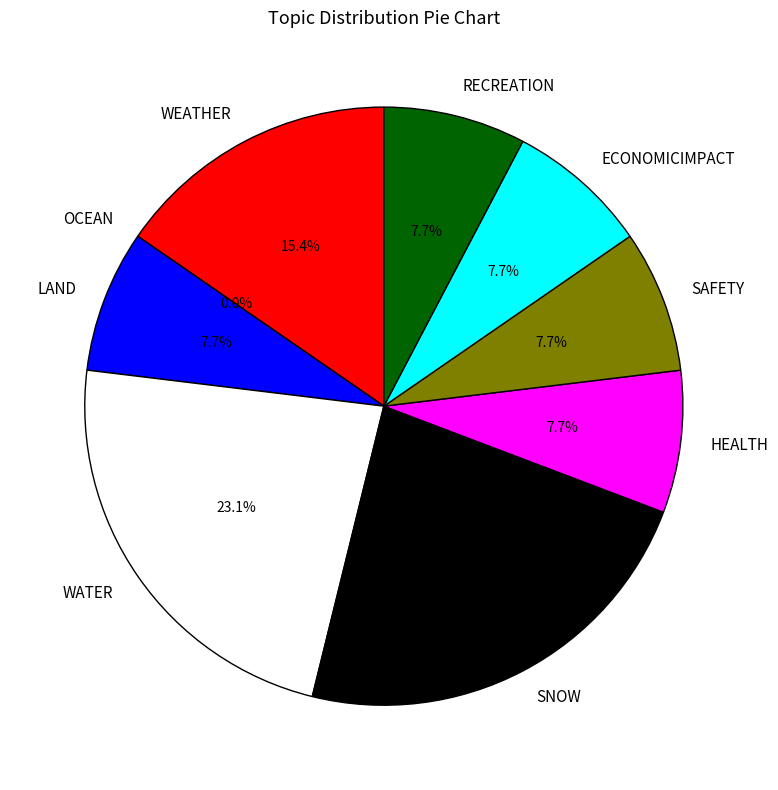

To the nearest percent, what is the average slice percentage?

11%